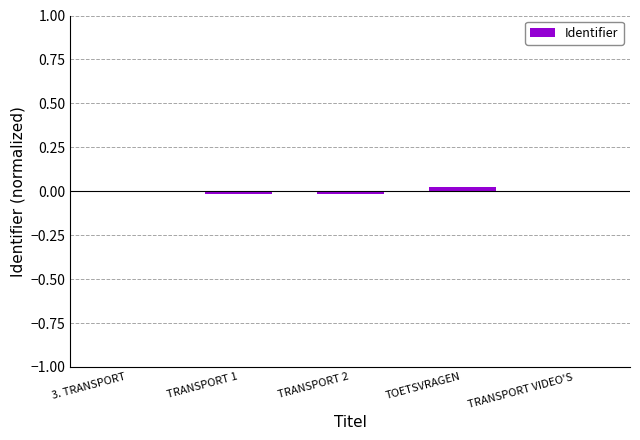

True or false: the data shows -0.0 at TRANSPORT 1.

True